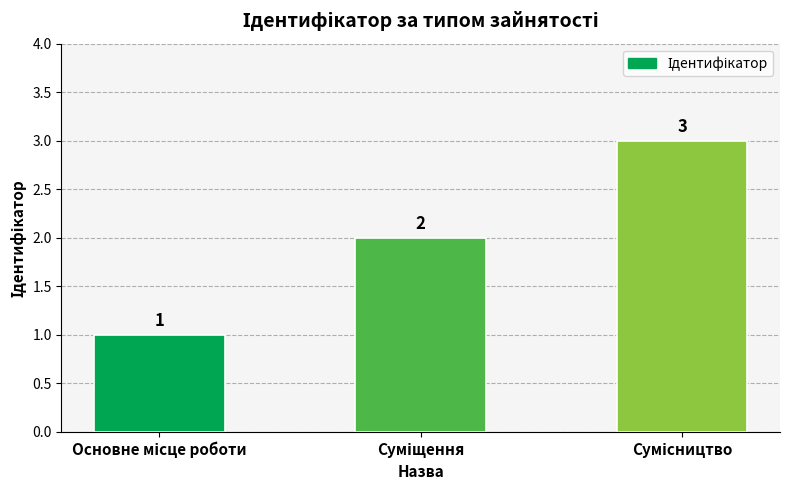

Does the chart contain stacked bars?

No